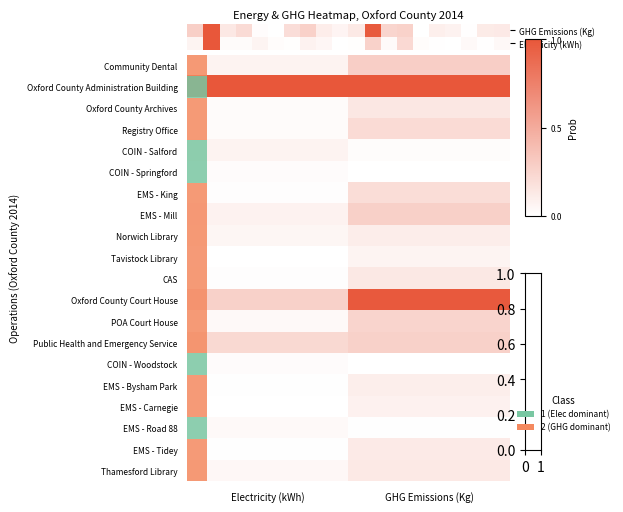

Reading right to left, extract all data points from this chart.

Community Dental: GHG Emissions (Kg)=0.3	Electricity (kWh)=0.1
Oxford County Administration Building: GHG Emissions (Kg)=1.0	Electricity (kWh)=1.0
Oxford County Archives: GHG Emissions (Kg)=0.1	Electricity (kWh)=0.0
Registry Office: GHG Emissions (Kg)=0.2	Electricity (kWh)=0.0
COIN - Salford: GHG Emissions (Kg)=0.0	Electricity (kWh)=0.1
COIN - Springford: GHG Emissions (Kg)=0.0	Electricity (kWh)=0.0
EMS - King: GHG Emissions (Kg)=0.2	Electricity (kWh)=0.0
EMS - Mill: GHG Emissions (Kg)=0.3	Electricity (kWh)=0.1
Norwich Library: GHG Emissions (Kg)=0.1	Electricity (kWh)=0.1
Tavistock Library: GHG Emissions (Kg)=0.1	Electricity (kWh)=0.0
CAS: GHG Emissions (Kg)=0.1	Electricity (kWh)=0.0
Oxford County Court House: GHG Emissions (Kg)=1.0	Electricity (kWh)=0.3
POA Court House: GHG Emissions (Kg)=0.3	Electricity (kWh)=0.0
Public Health and Emergency Service: GHG Emissions (Kg)=0.3	Electricity (kWh)=0.2
COIN - Woodstock: GHG Emissions (Kg)=0.0	Electricity (kWh)=0.0
EMS - Bysham Park: GHG Emissions (Kg)=0.1	Electricity (kWh)=0.0
EMS - Carnegie: GHG Emissions (Kg)=0.1	Electricity (kWh)=0.0
EMS - Road 88: GHG Emissions (Kg)=0.0	Electricity (kWh)=0.0
EMS - Tidey: GHG Emissions (Kg)=0.1	Electricity (kWh)=0.0
Thamesford Library: GHG Emissions (Kg)=0.1	Electricity (kWh)=0.0